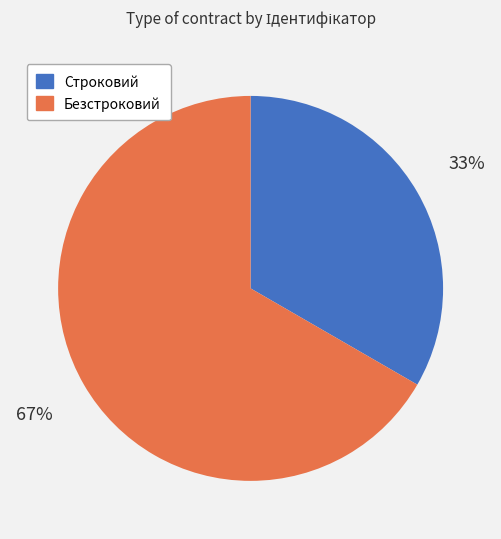

Is there any slice that represents more than half of the pie?

Yes